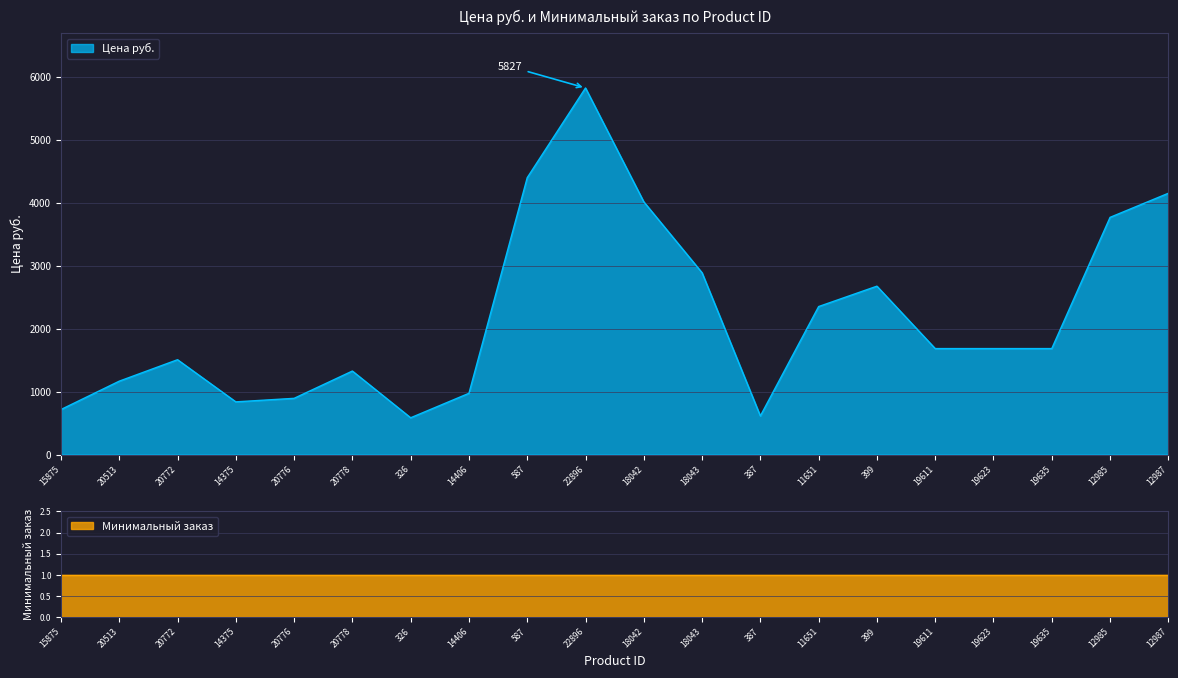

List the labels in order of value, smallest first.

326, 387, 15875, 14375, 20776, 14406, 20513, 20778, 20772, 19611, 19623, 19635, 11651, 399, 18043, 12985, 18042, 12987, 587, 22896